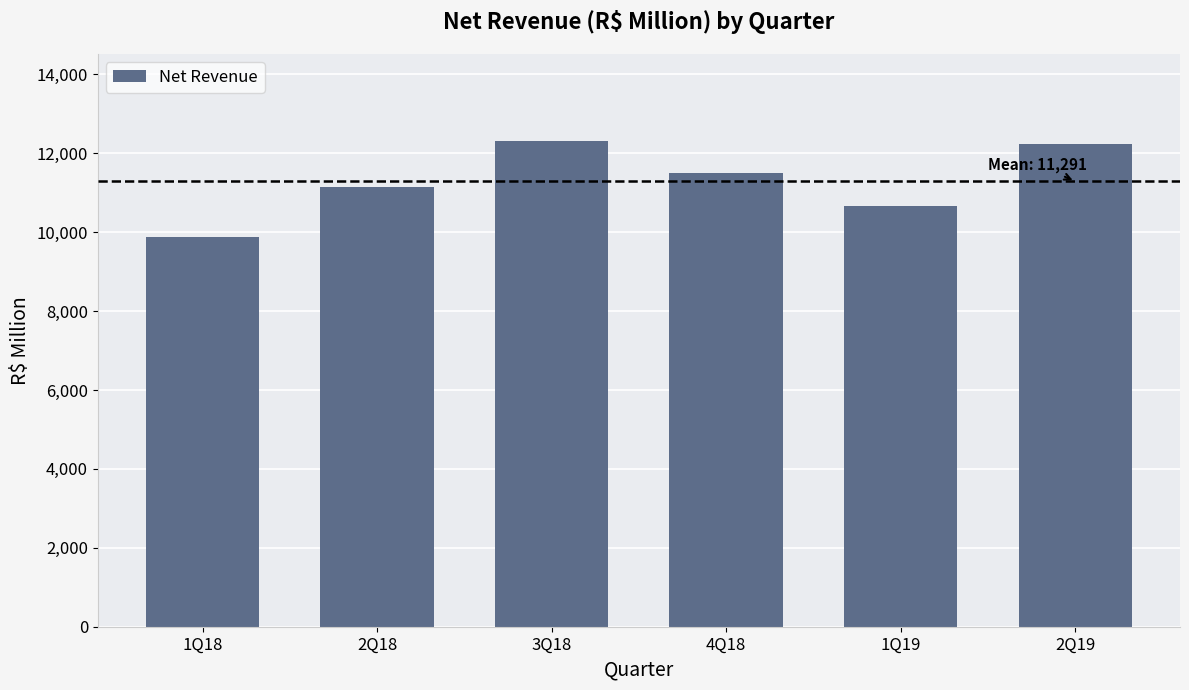

Reading left to right, list all the values displayed in this chart.

9873.1	11146.8	12301.7	11512.3	10668.3	12241.1